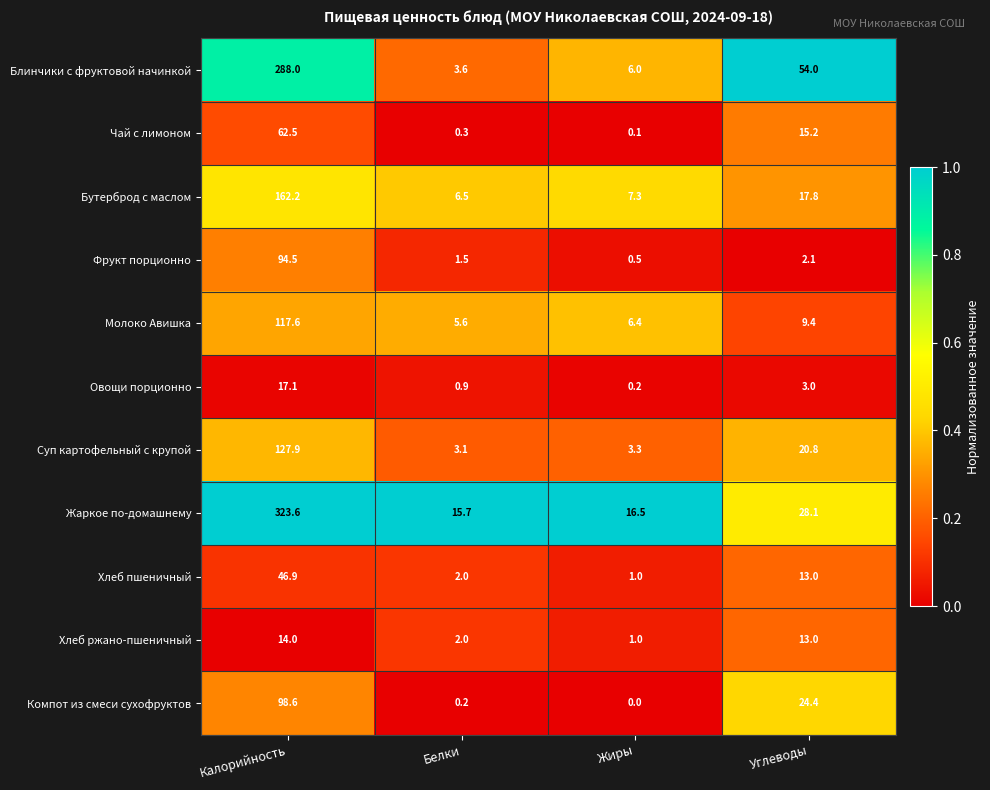

What is the difference between the Хлеб пшеничный values at Калорийность and Жиры?

45.9